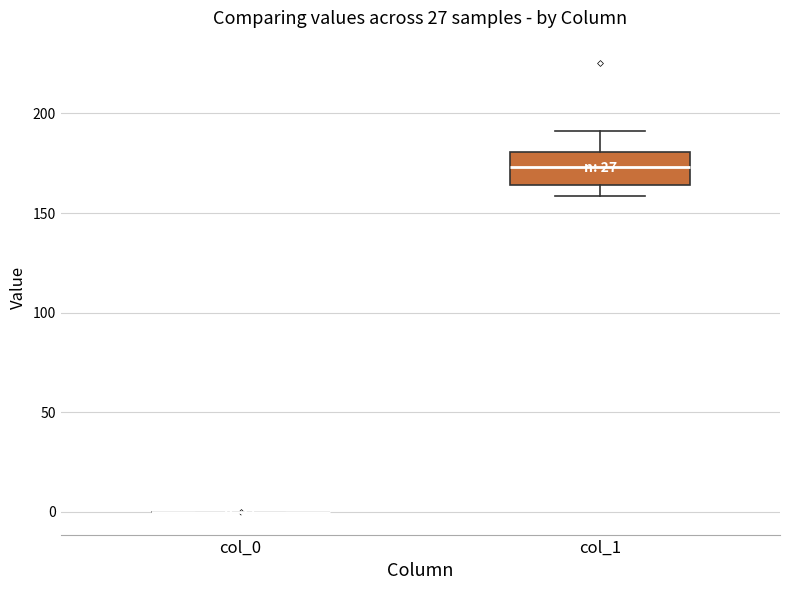

Comparing the boxes themselves (not the whiskers), which one is the tallest?

col_1